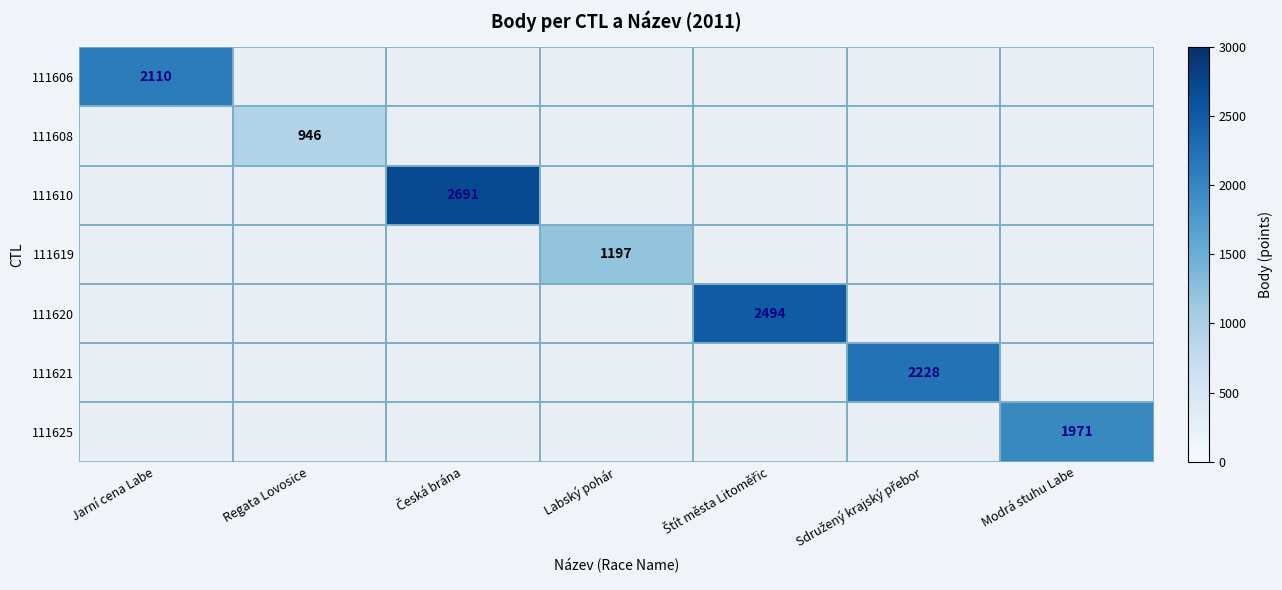

Which label corresponds to the largest value in the chart?

Česká brána